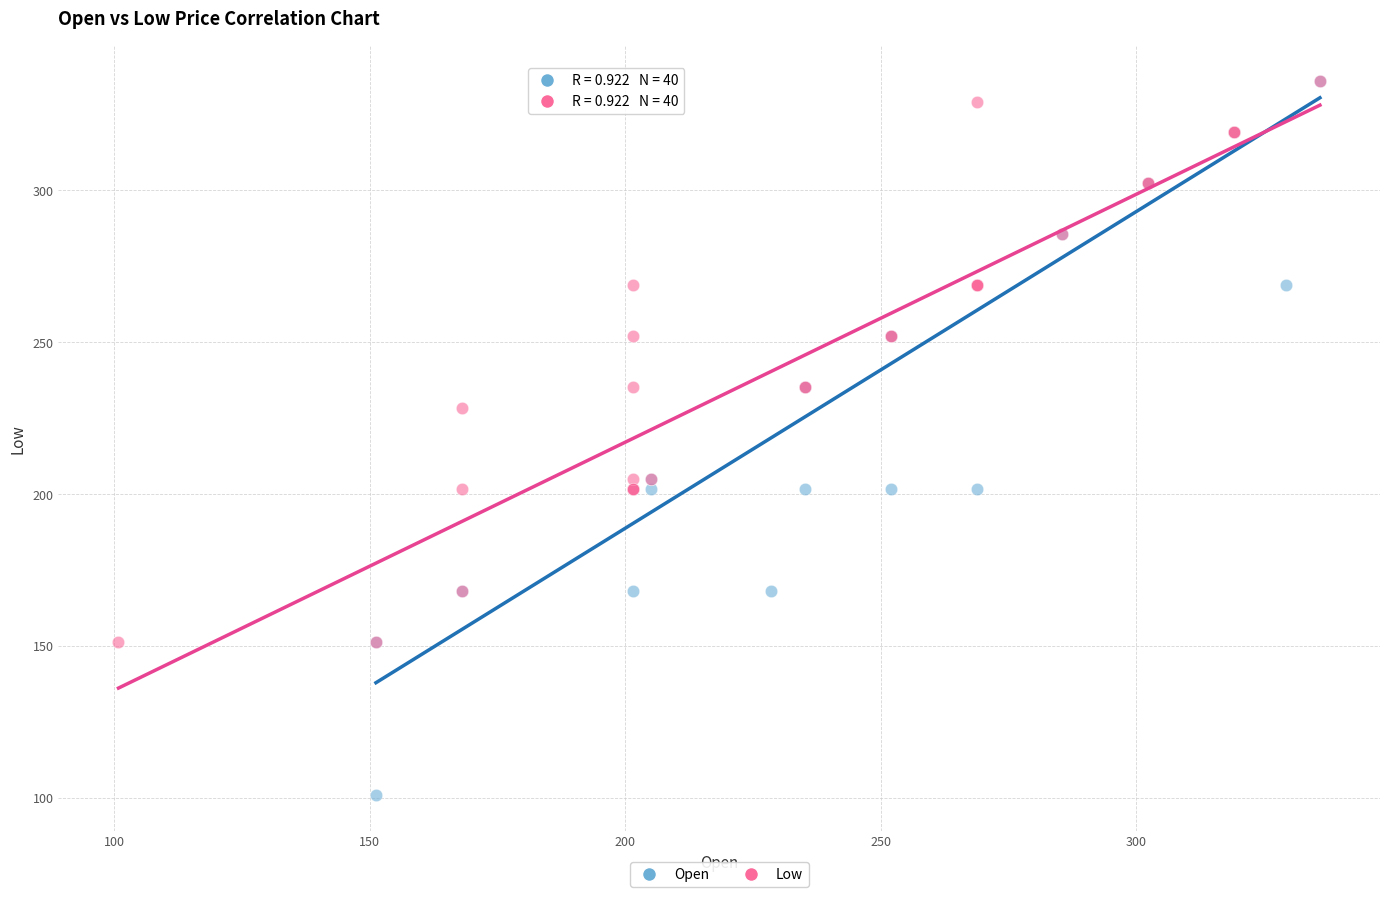

Which series reaches the minimum Y coordinate?

Open